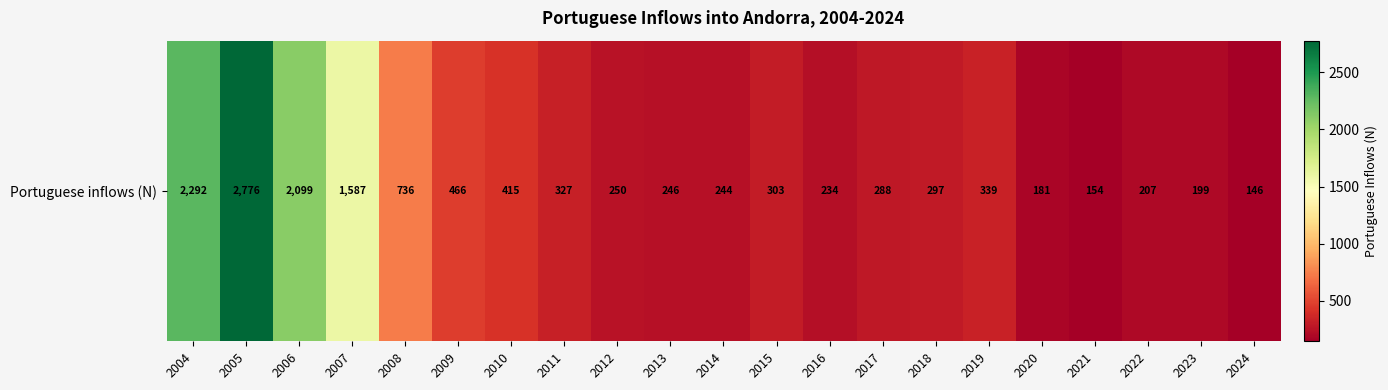

What is the change in value from 2007 to 2017?

-1299